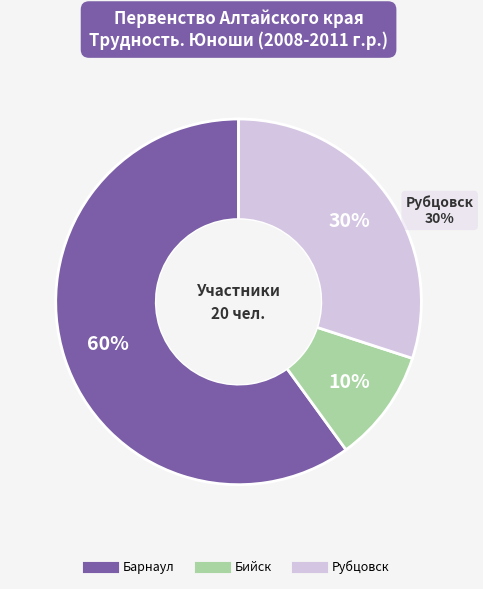

What is the ratio of the value at Рубцовск to the value at Бийск?

3.0